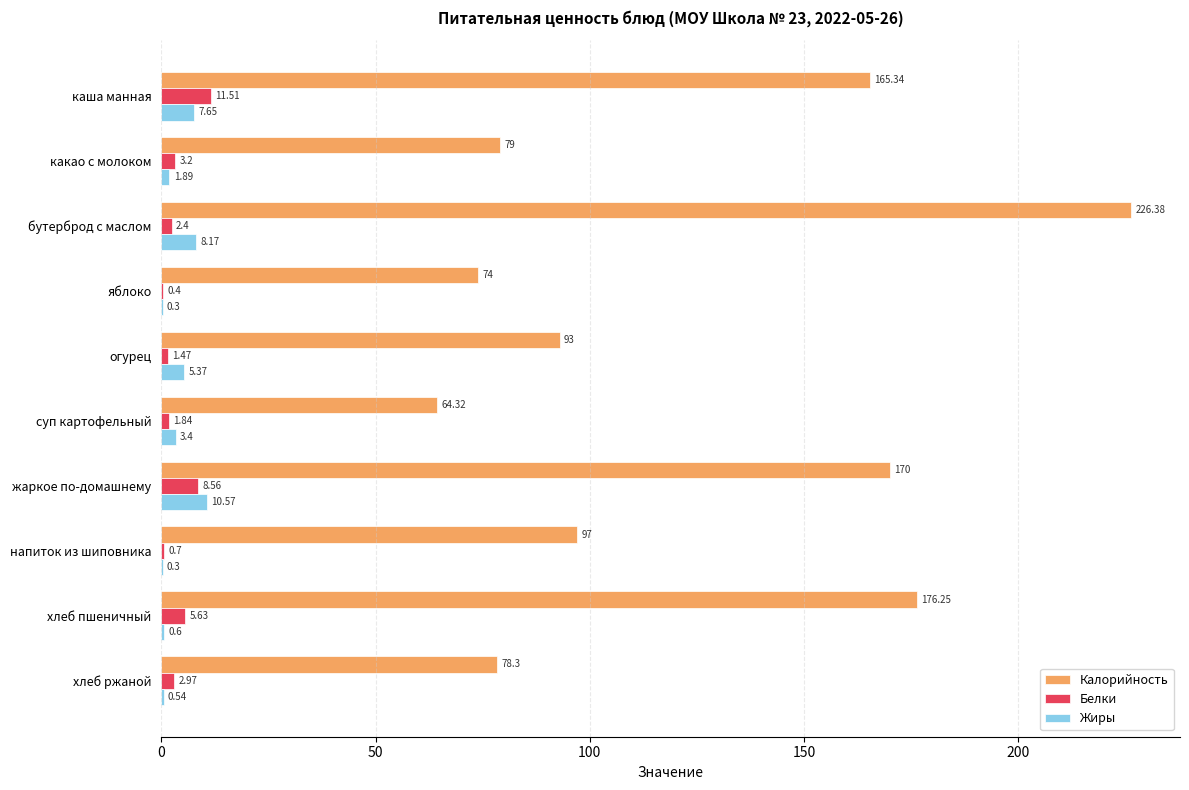

Where is Белки nearest to the value 5?

хлеб пшеничный